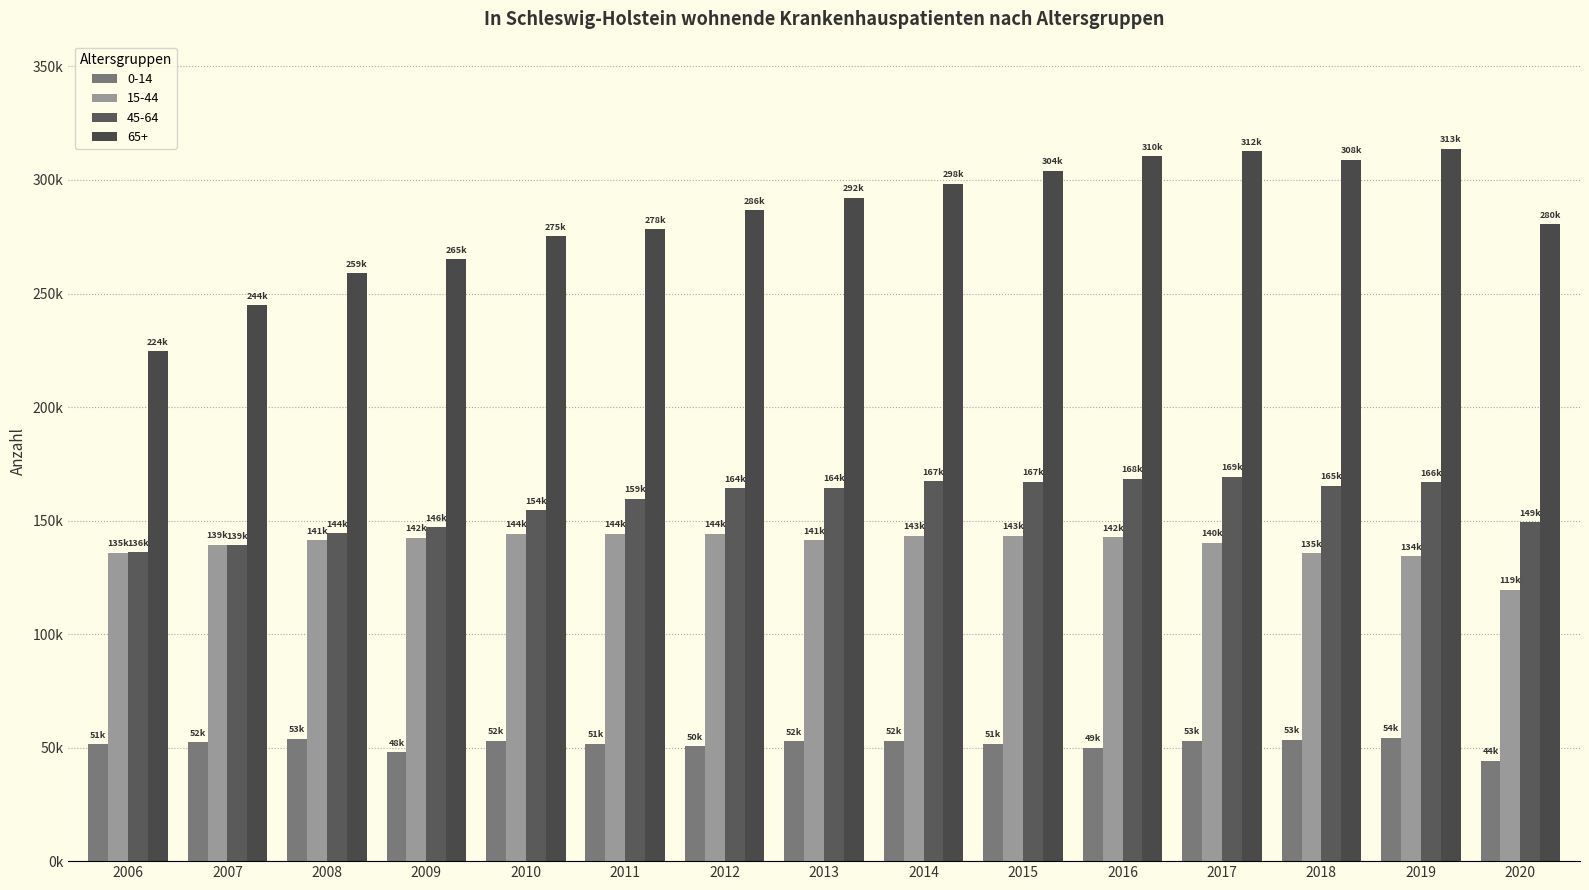

What is the total value across all series at 2012?

645654